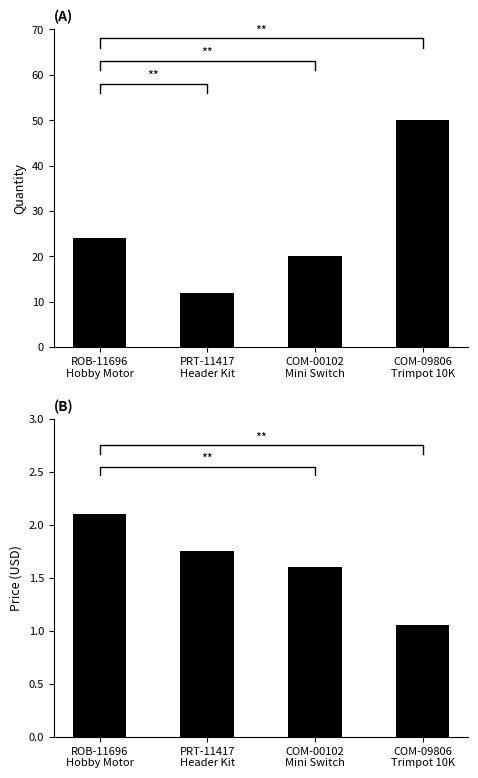

Rank the series by their maximum value, from lowest to highest.

Price (USD), Quantity